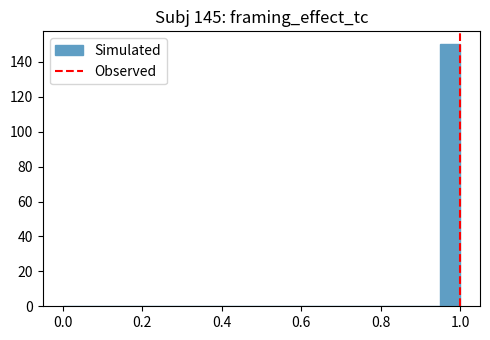

Read against the x-axis, roughly where is the centre of the tallest bar?

0.98